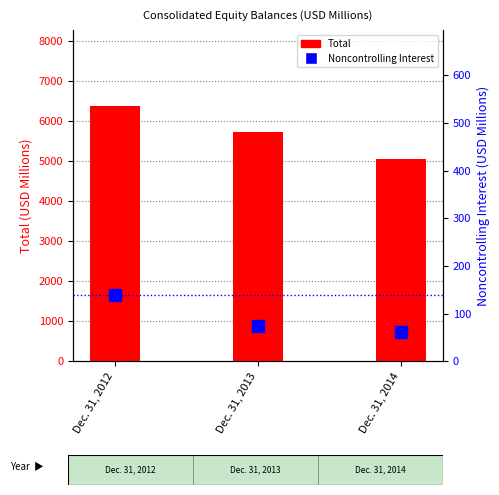

Are the bars grouped side by side (vs. stacked)?

Yes